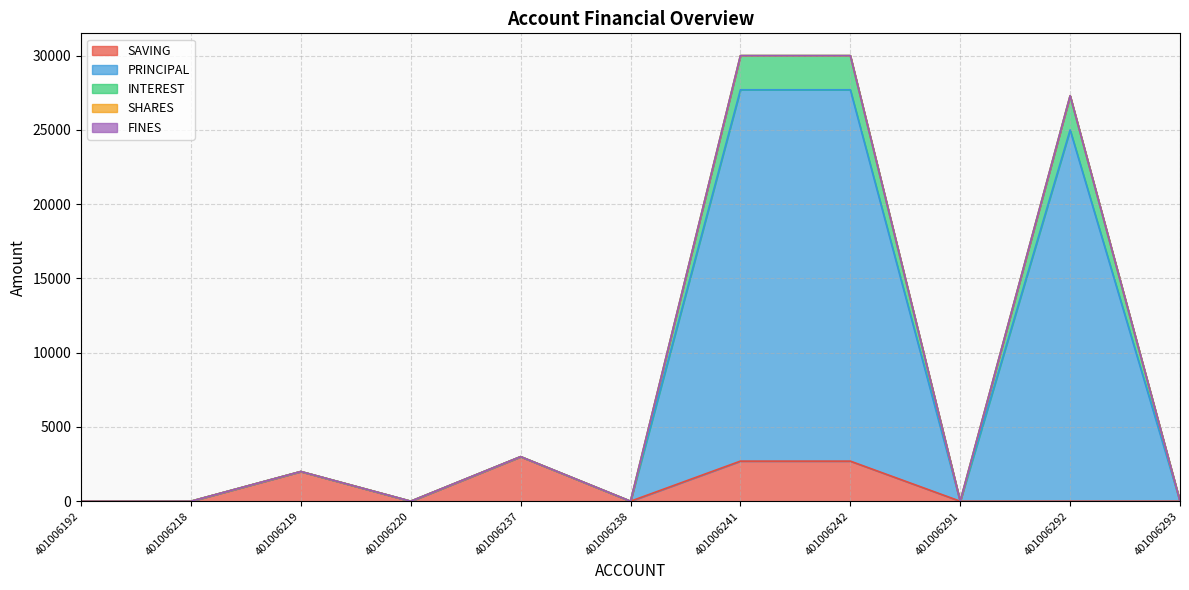

How many positive values does the INTEREST series have?

5